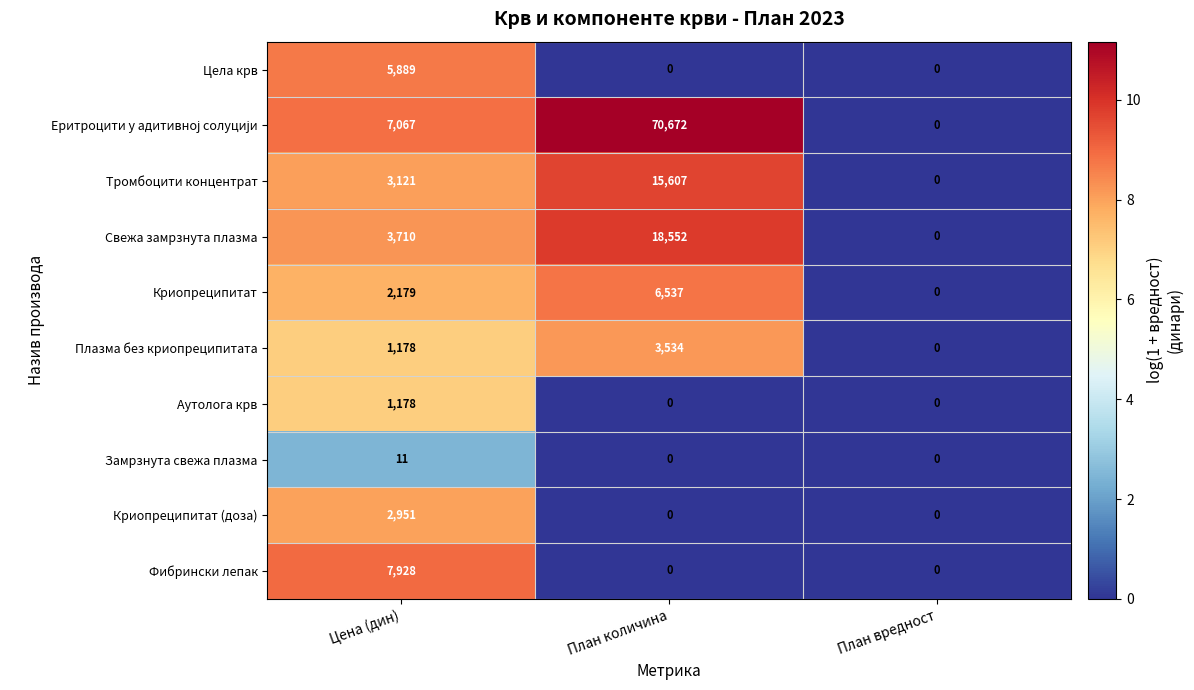

The Криопреципитат series shows 3539 at Цена (дин). True or false?

False